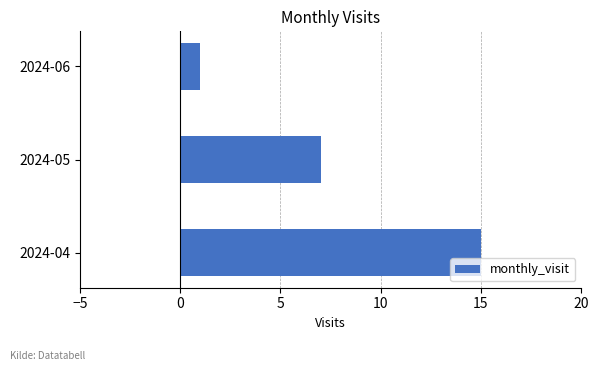

Count the number of categories in the chart.

3